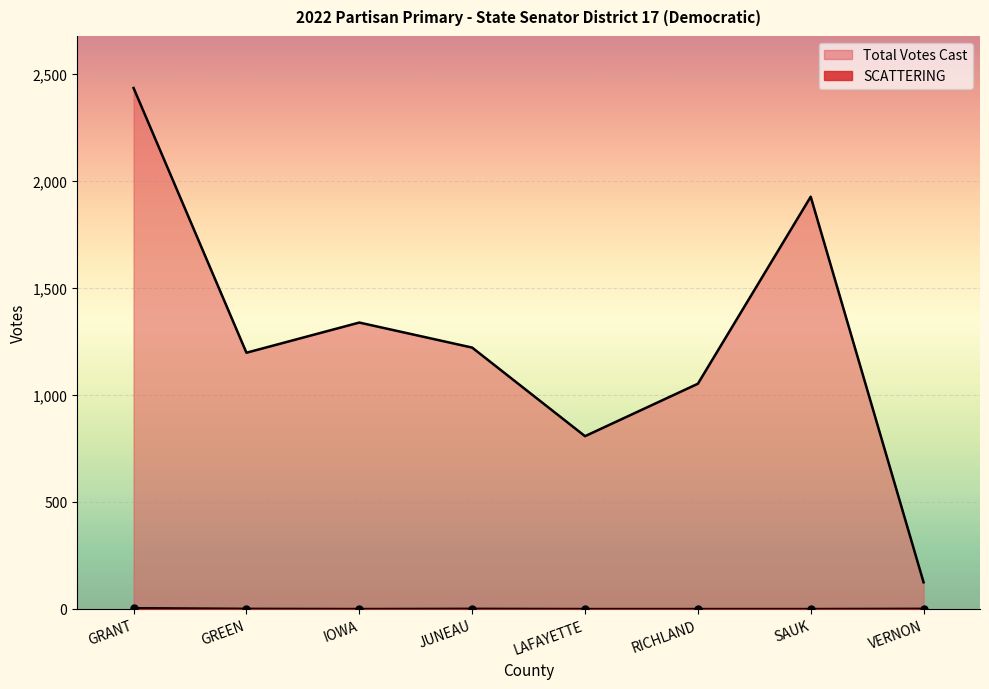

The value of Total Votes Cast at JUNEAU is 423. True or false?

False